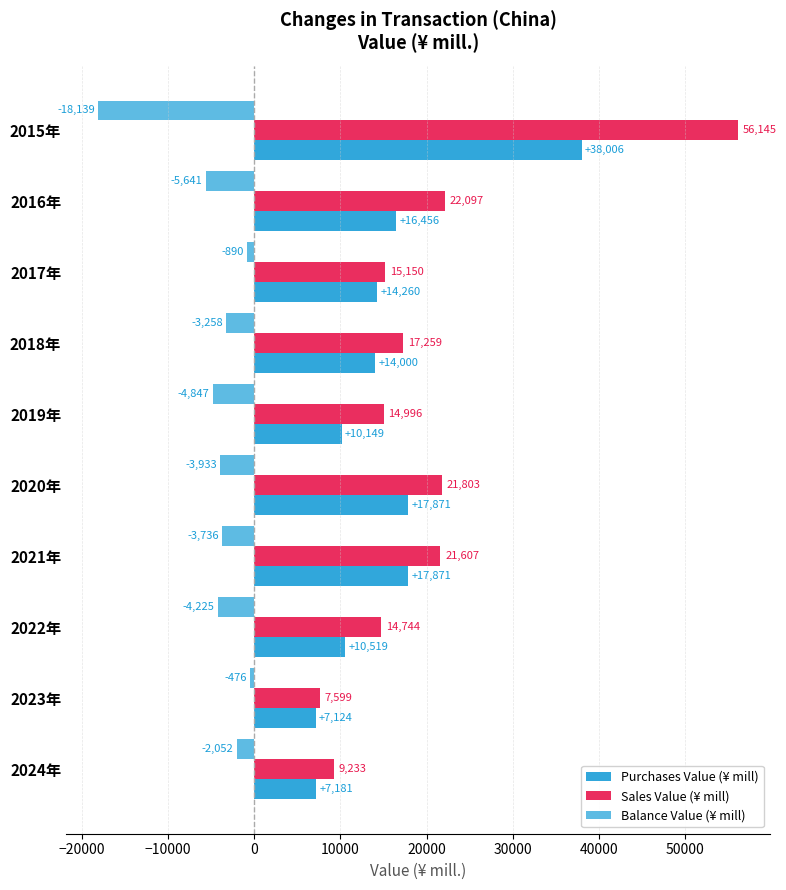

How many distinct data groups are displayed?

3